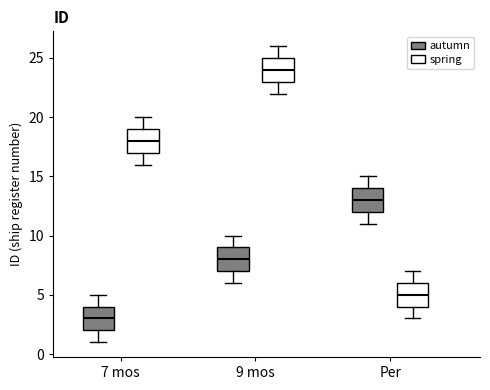

Where does the lower whisker of the box for 9 mos (autumn) end on the y-axis? The values are not printed on the chart, so give them approximately, as read against the axis.

6